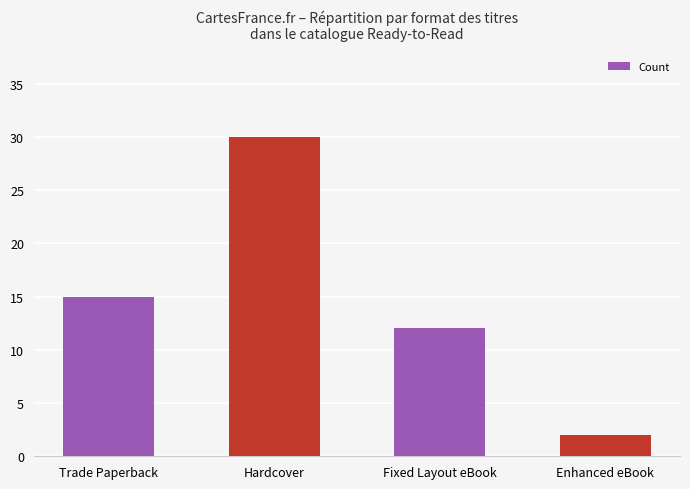

How many bars are there in total?

4